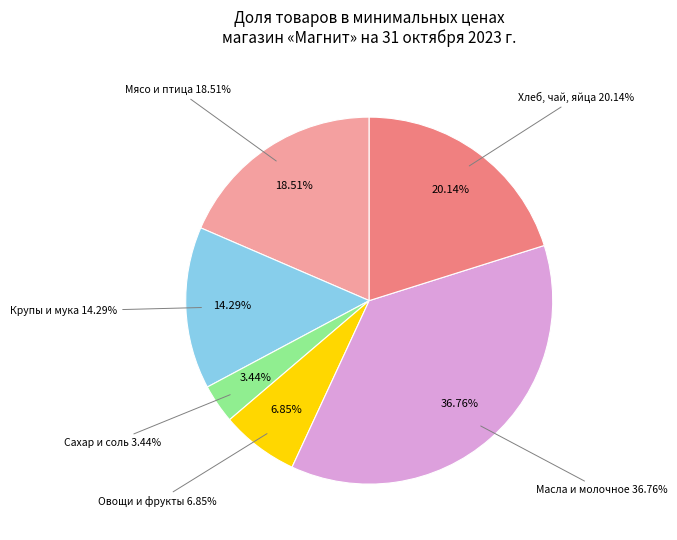

Does any single category account for the majority?

No